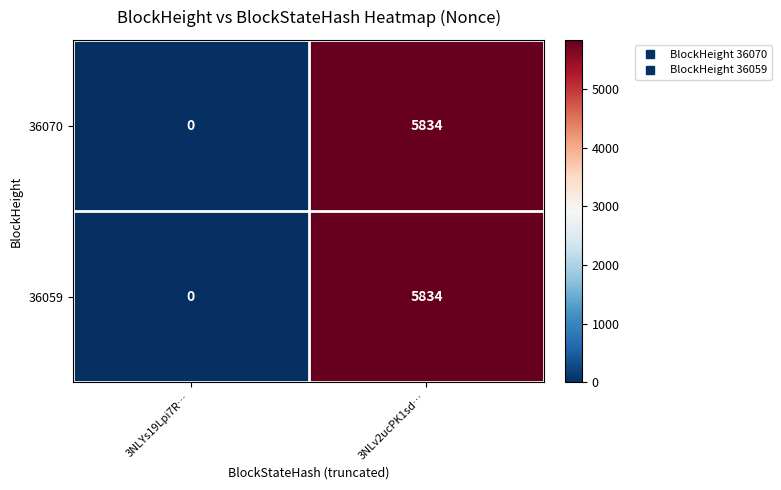

What is the total value across all series at 3NLv2ucPK1sd…?

11668